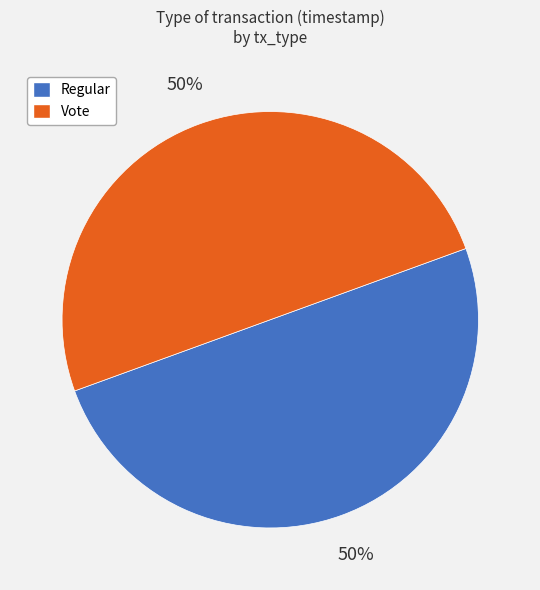

How many segments does this pie chart have?

2